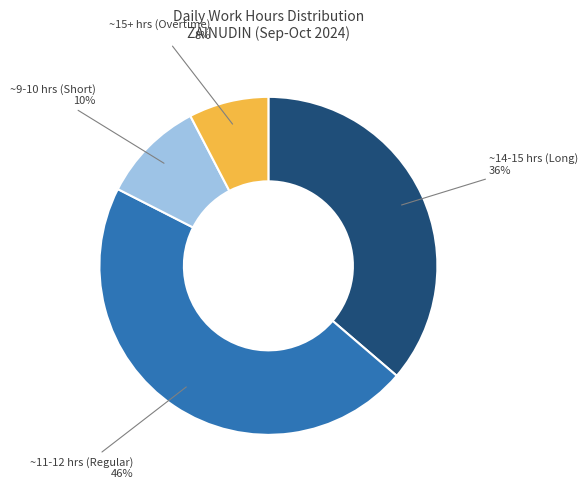

Which has a higher value, ~9-10 hrs (Short) or ~15+ hrs (Overtime)?

~9-10 hrs (Short)